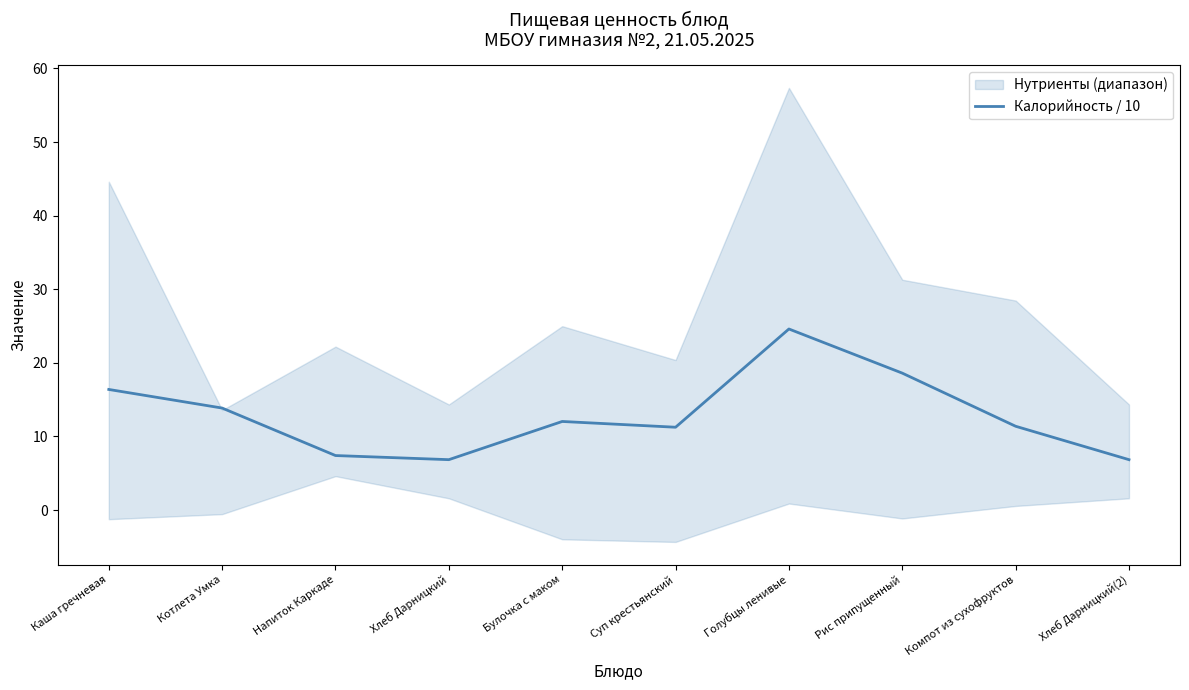

Where does the data first go above 12?

Каша гречневая